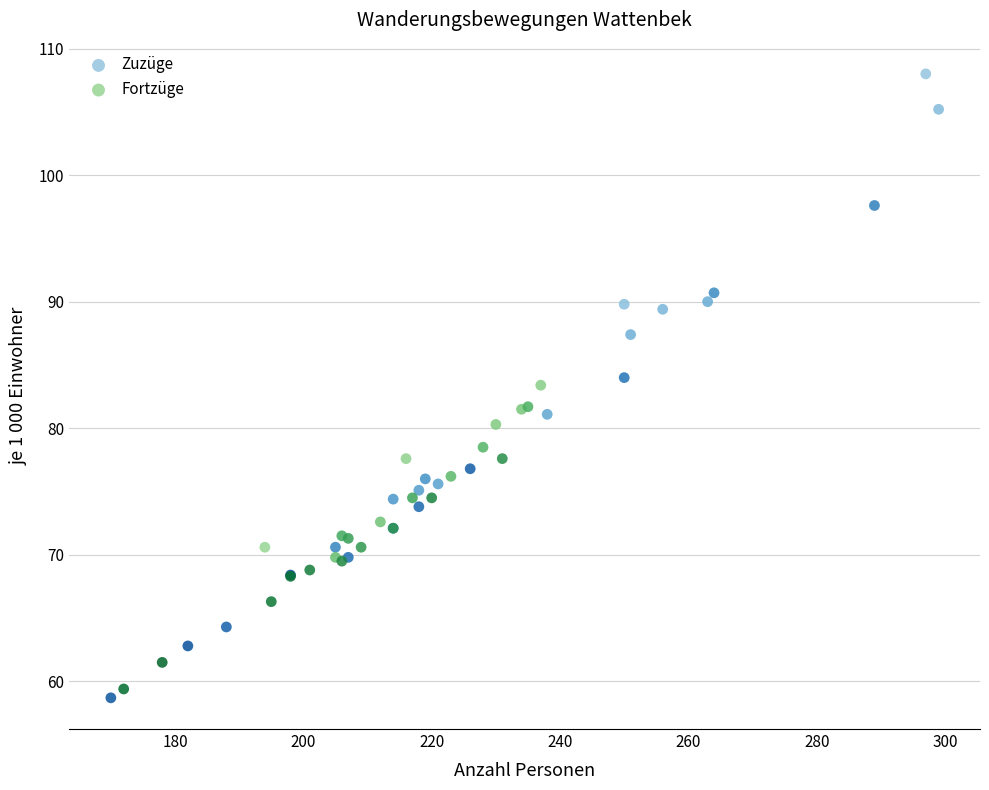

Which series contains the highest Y value?

Zuzüge